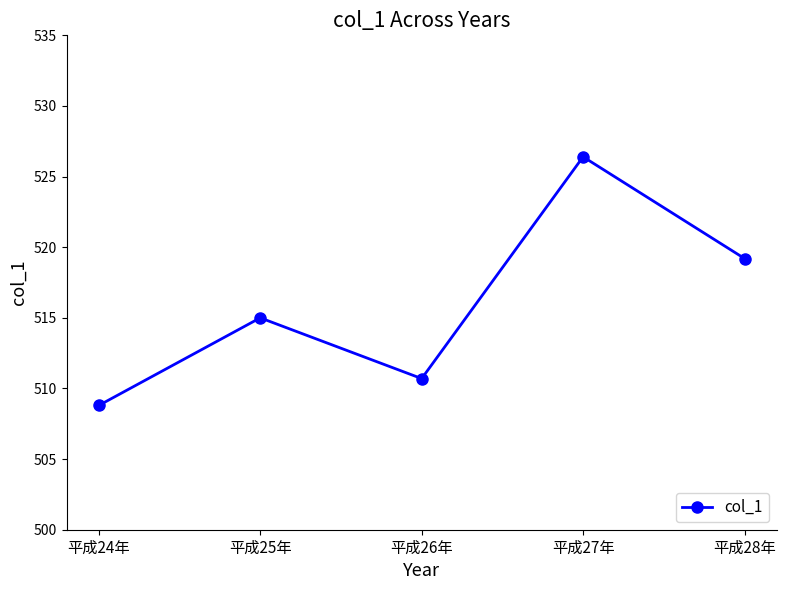

What is the approximate value at 平成28年?

519.2